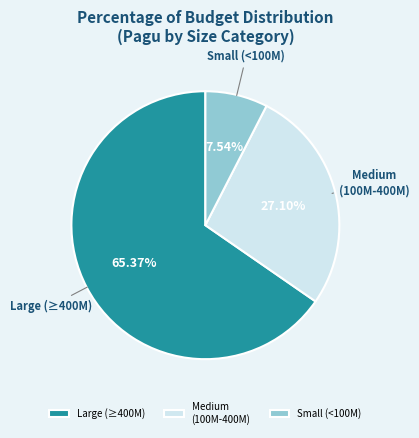

Approximately how many times larger is the value at Large (≥400M) compared to Medium (100M-400M)?

2.4